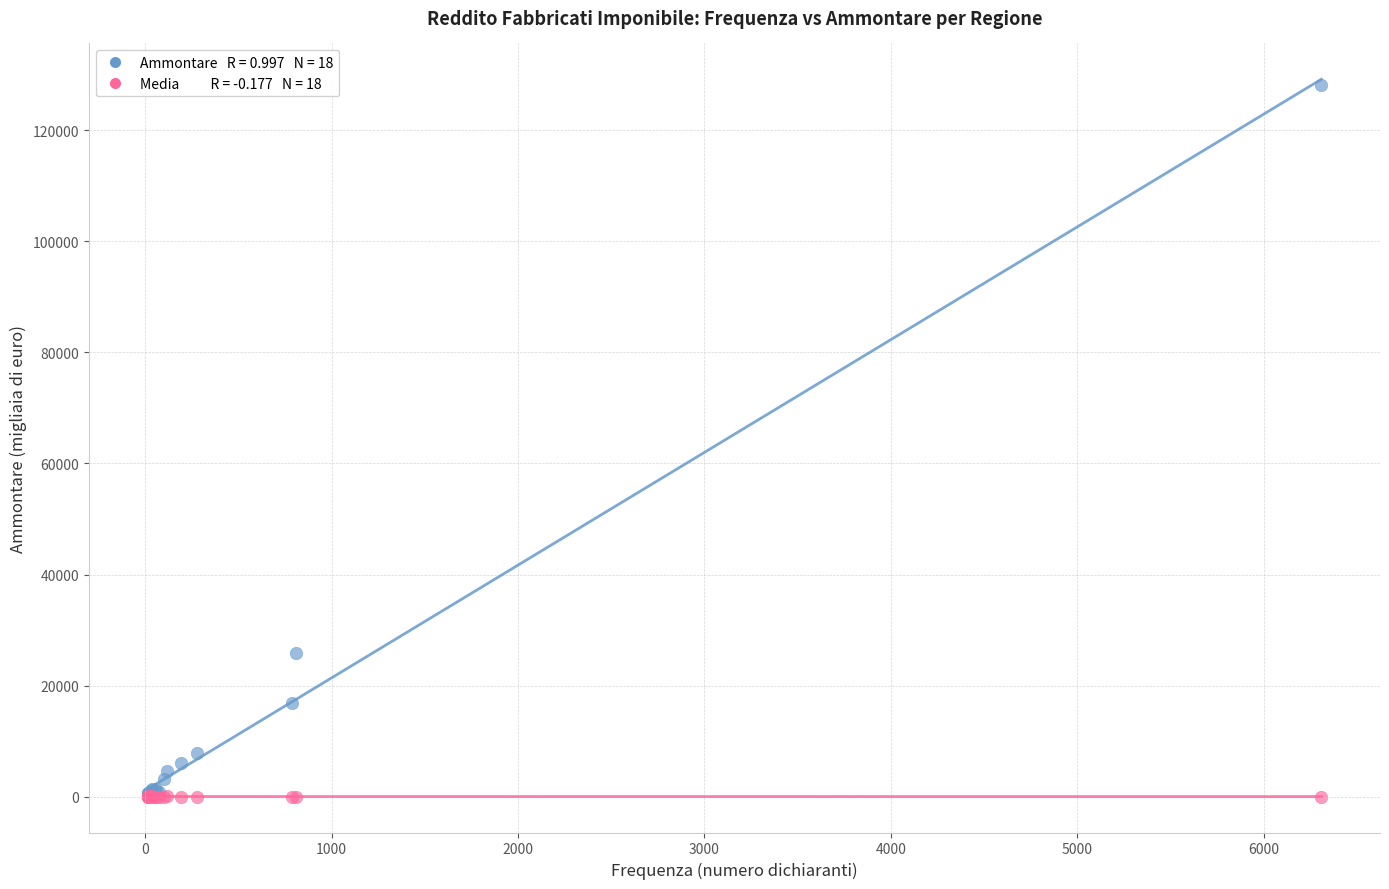

Across all series, what Y value is closest to 64050?

25902.0